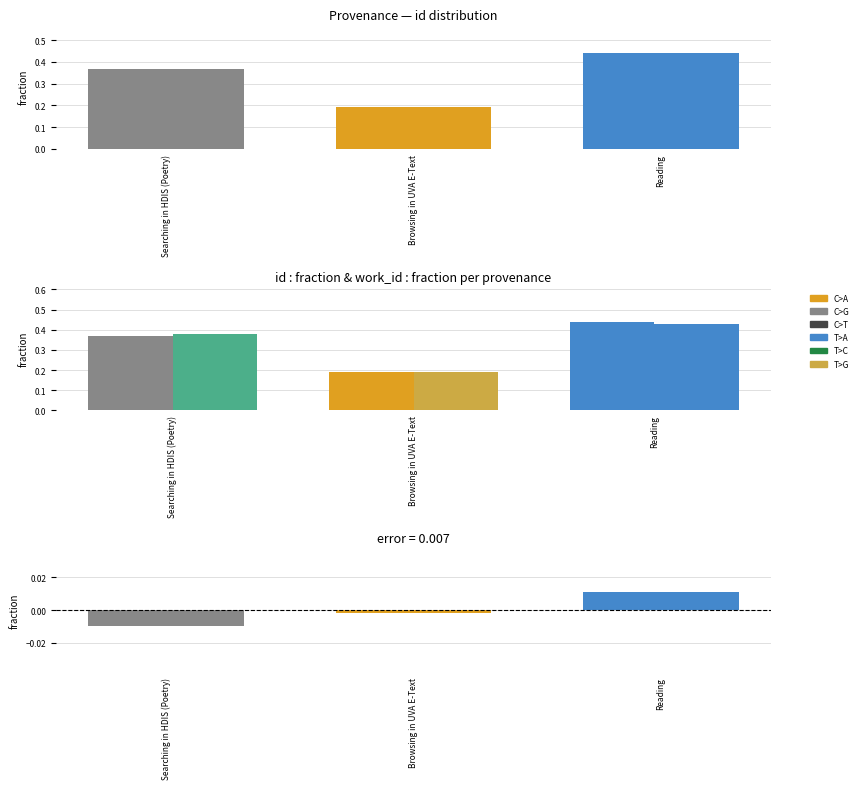

Which has a higher value, Browsing in UVA E-Text or Reading?

Reading